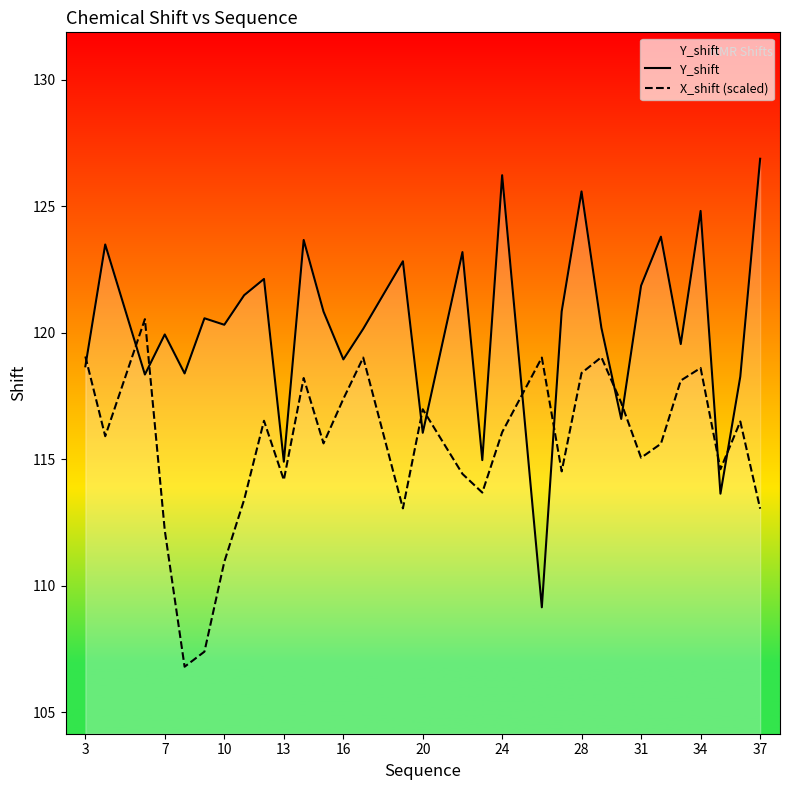

Which series has the largest total across all categories?

Y_shift